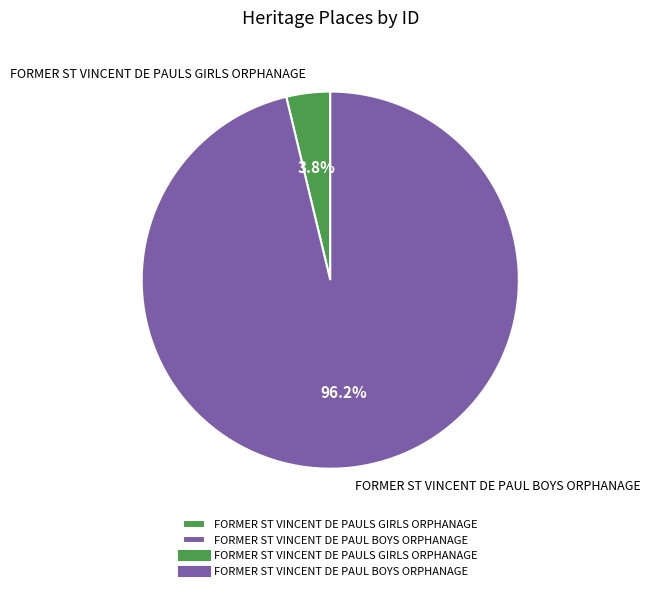

Which category has the biggest portion of the pie?

FORMER ST VINCENT DE PAUL BOYS ORPHANAGE